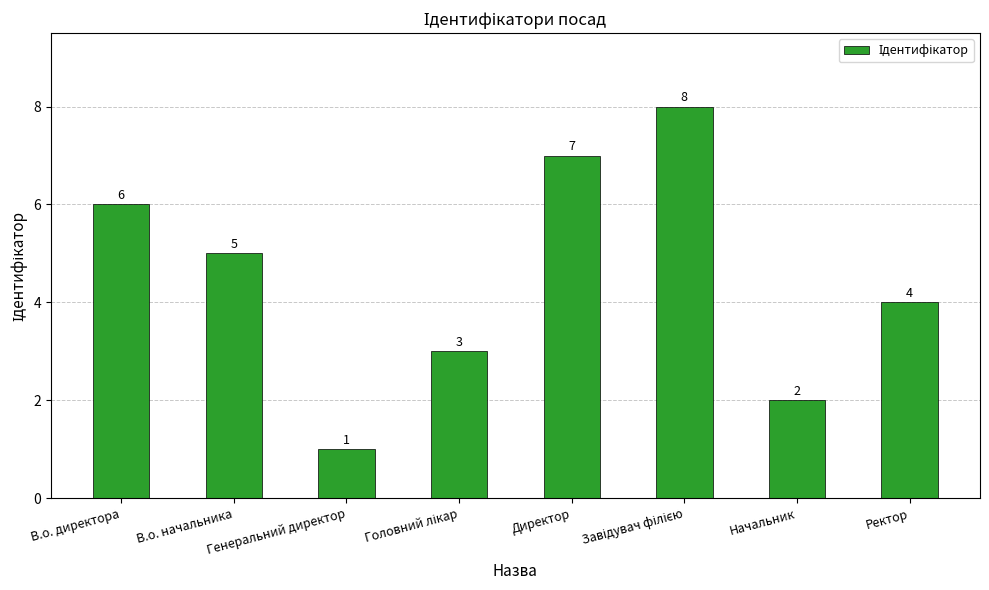

What is the change in value from В.о. директора to Генеральний директор?

-5